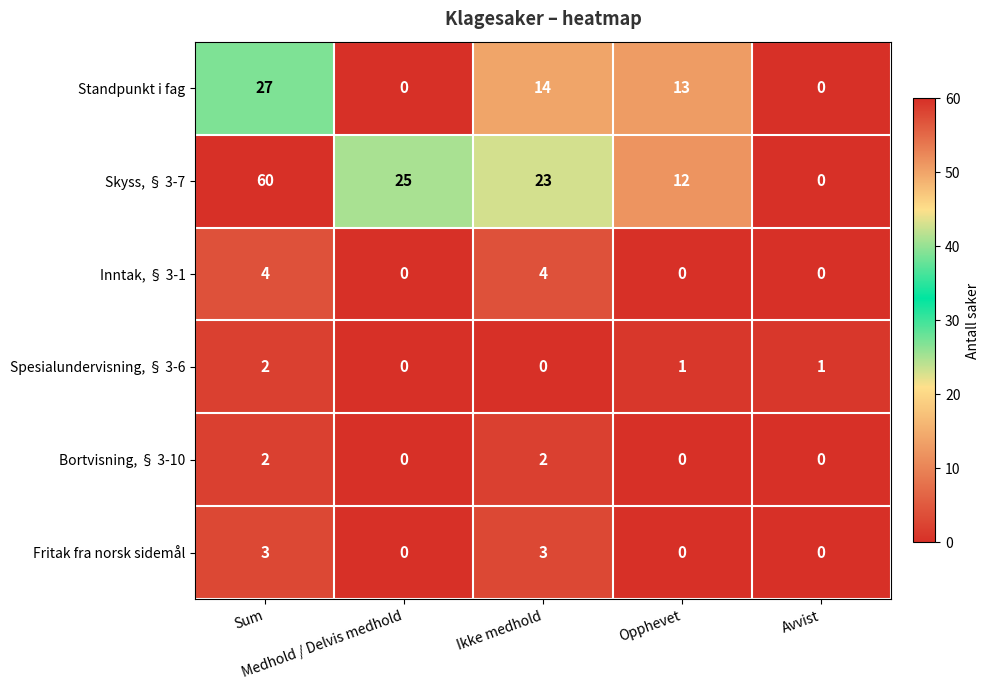

What is the spread (max minus min) of values at Opphevet?

13